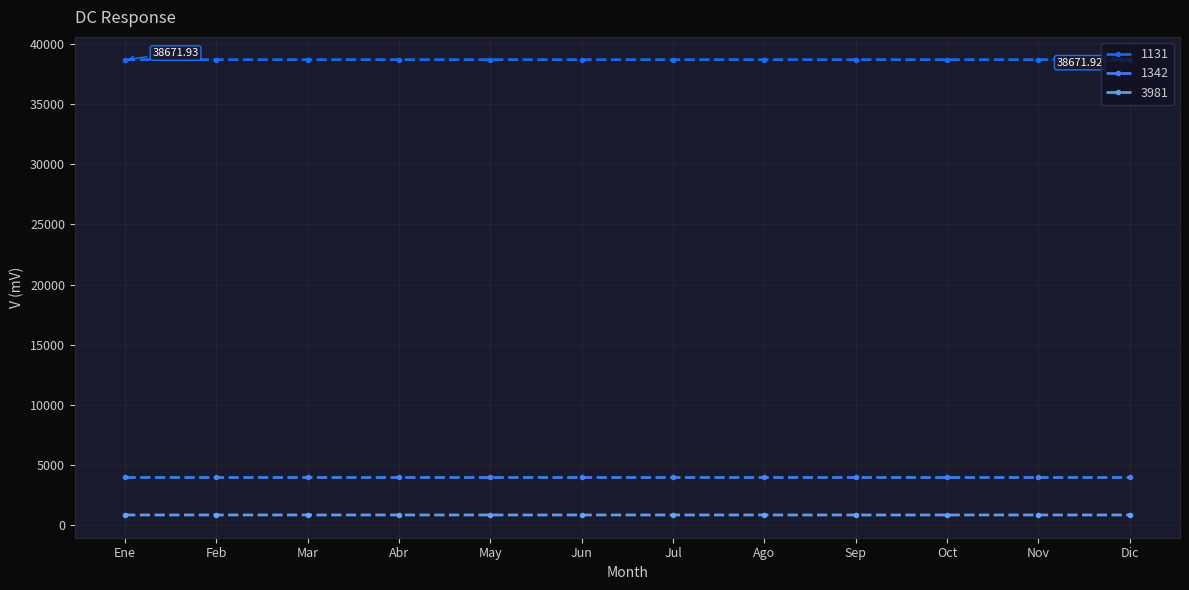

List the series in order of their peak value, highest first.

1131, 1342, 3981